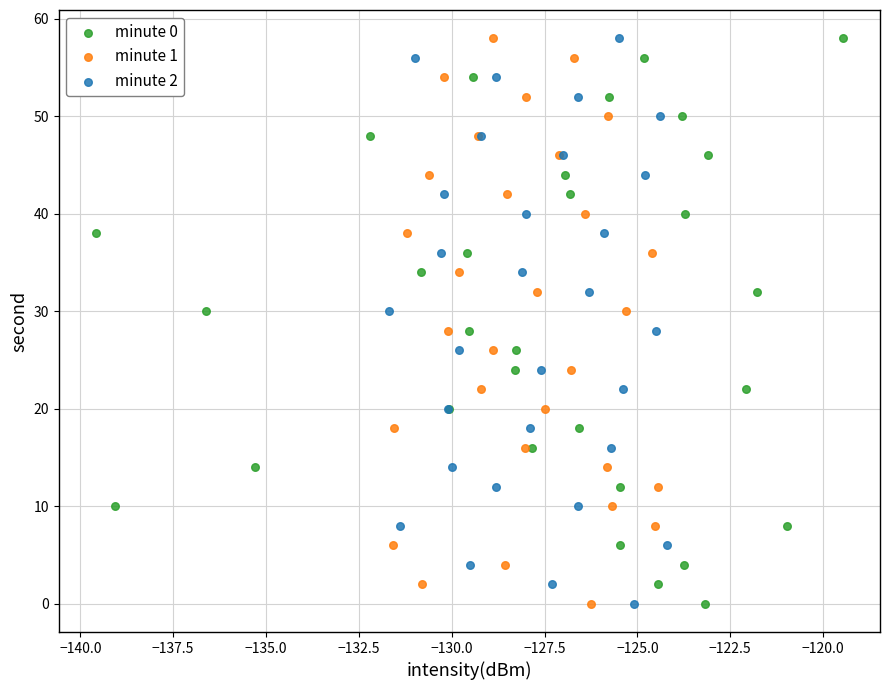

What are all the series names shown in the legend?

minute 0, minute 1, minute 2